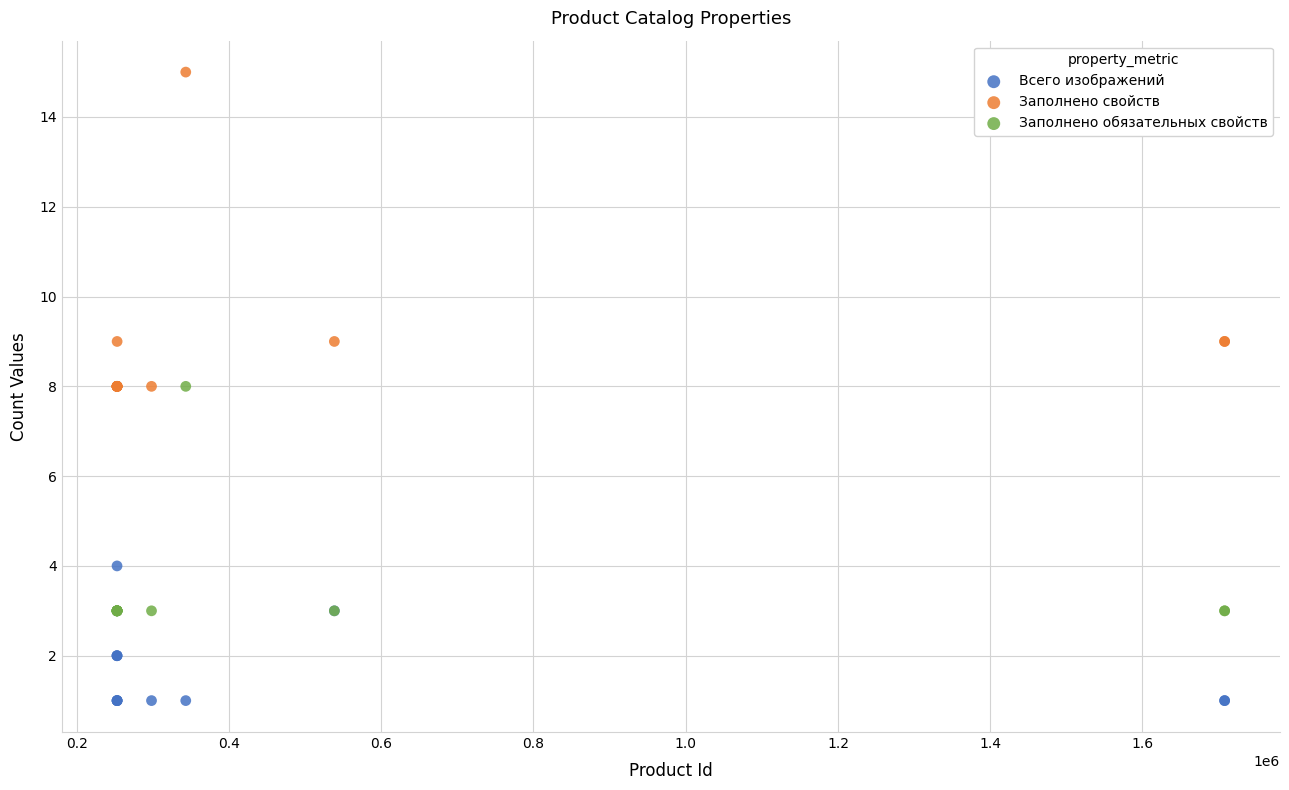

Which series has the widest spread of Y values?

Заполнено свойств